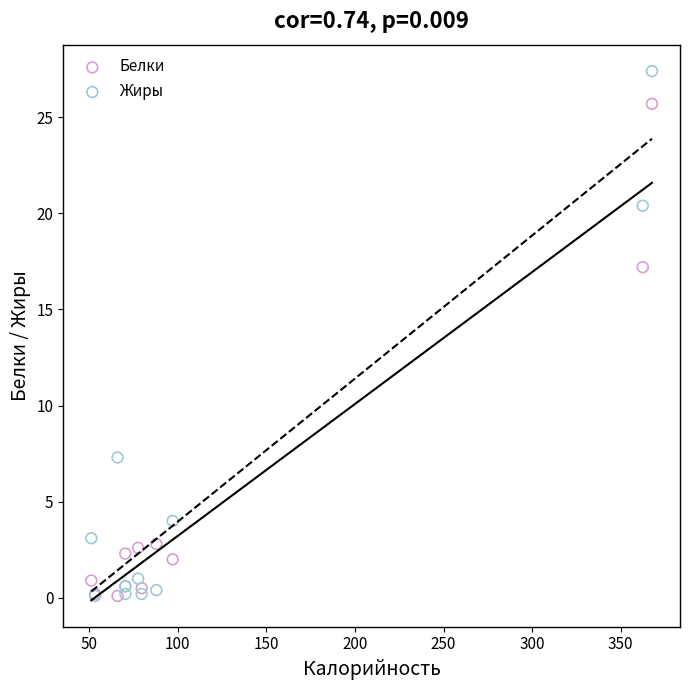

Which series has the largest Y range (max minus min)?

Жиры